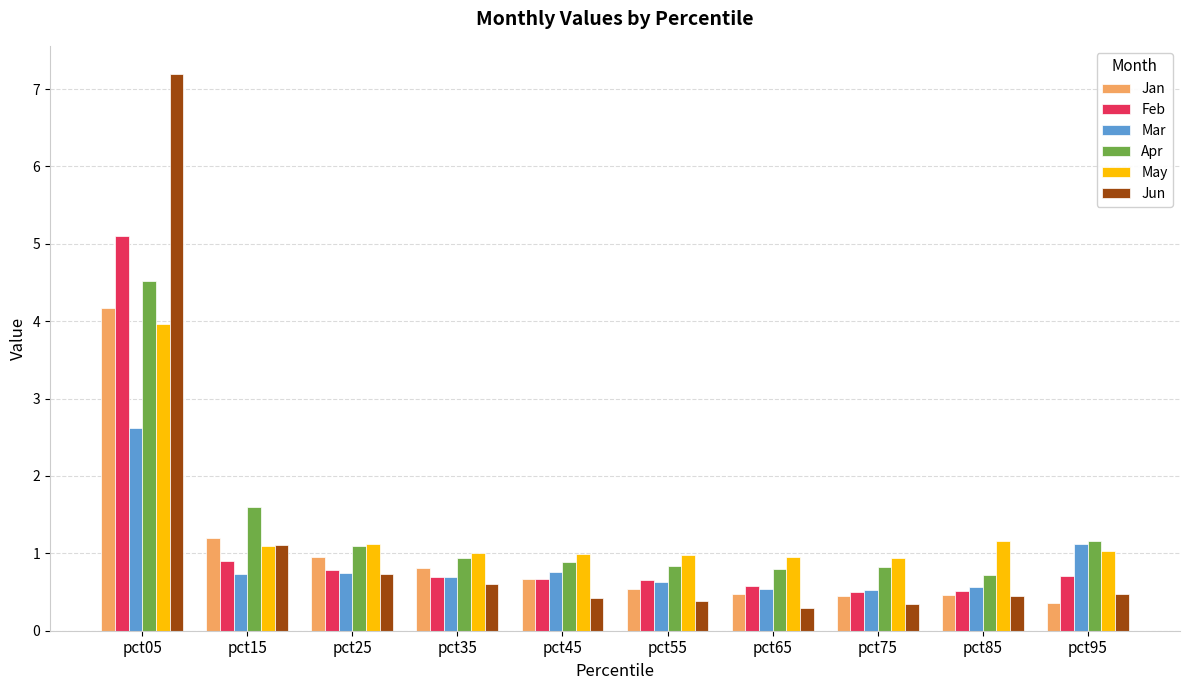

The value of Jan at pct15 is 2.0. True or false?

False